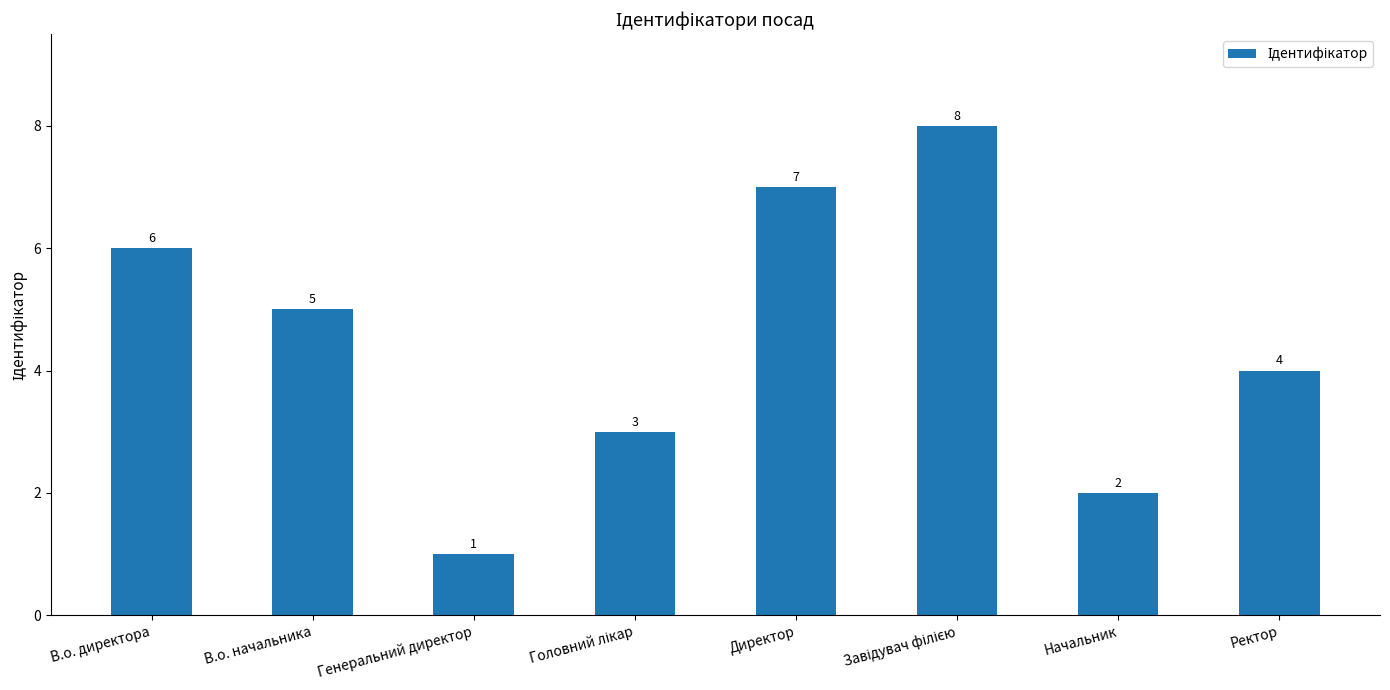

The chart shows a value of 0 at Генеральний директор. True or false?

False